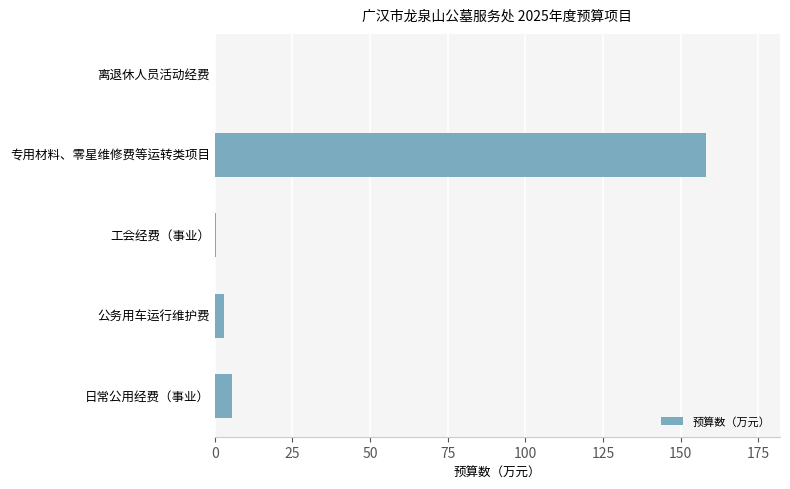

How many series are shown in this chart?

1